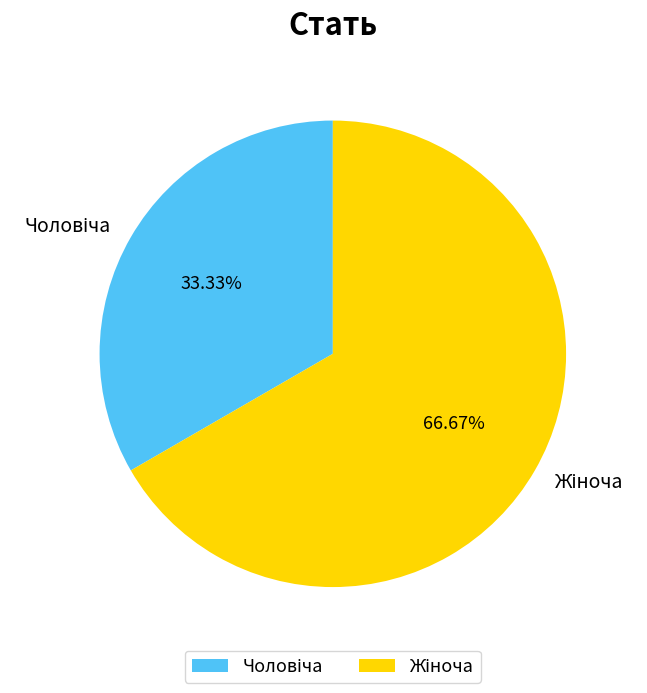

What is the smallest slice in the pie chart?

Чоловіча